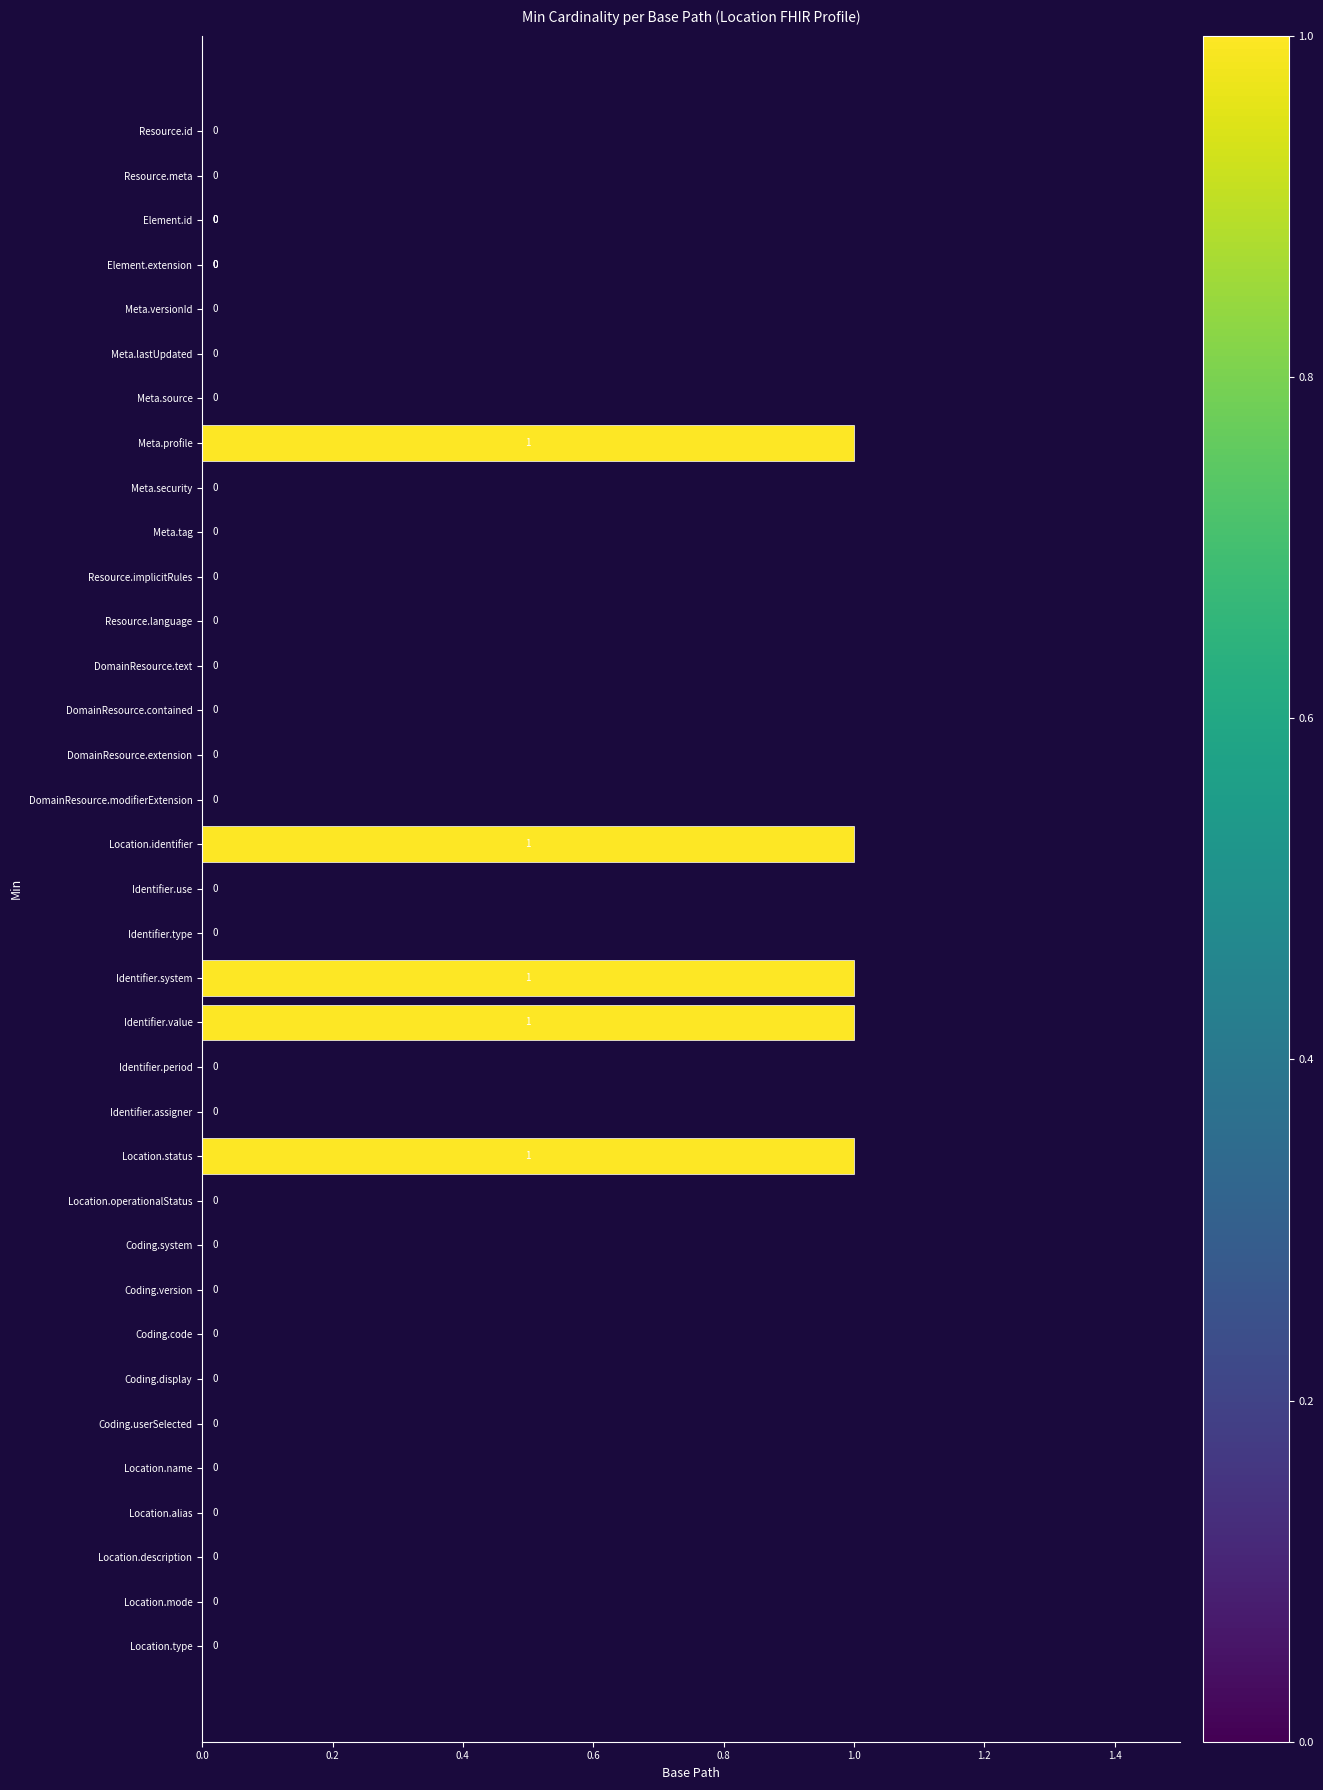

True or false: the data shows -1 at DomainResource.text.

False